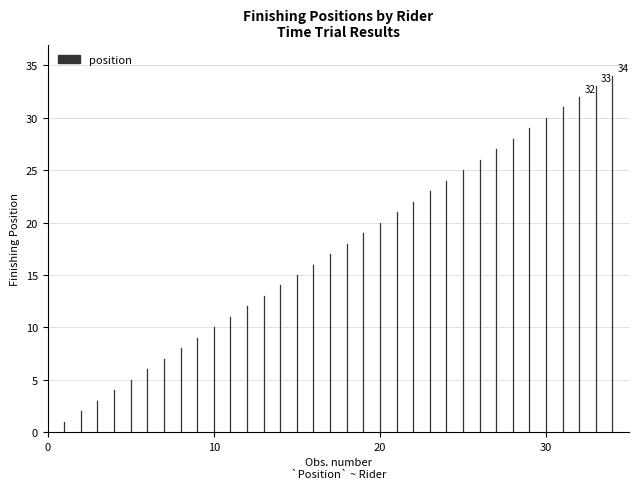

The value at 0 is 1. True or false?

False